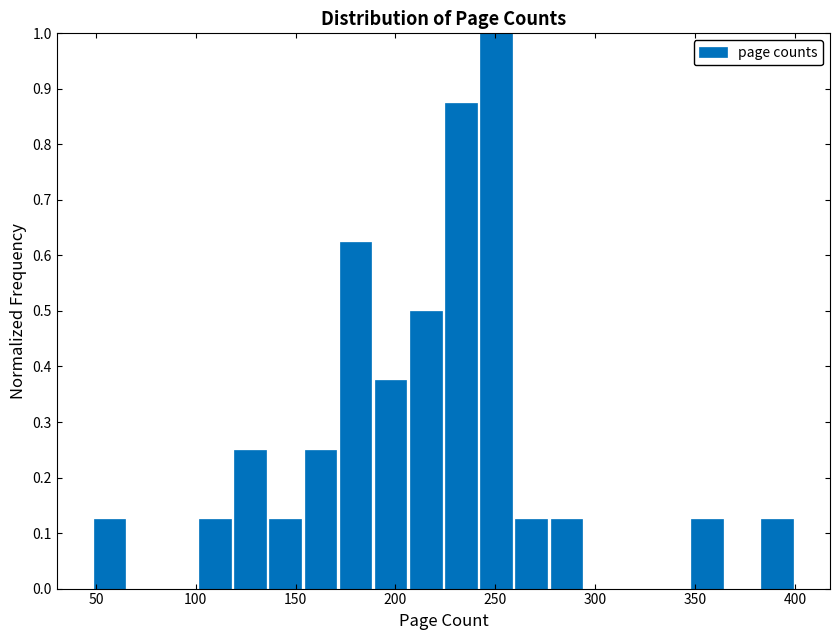

Around what value on the x-axis is the tallest bar? Give the approximate position of its centre, as read against the axis.

250